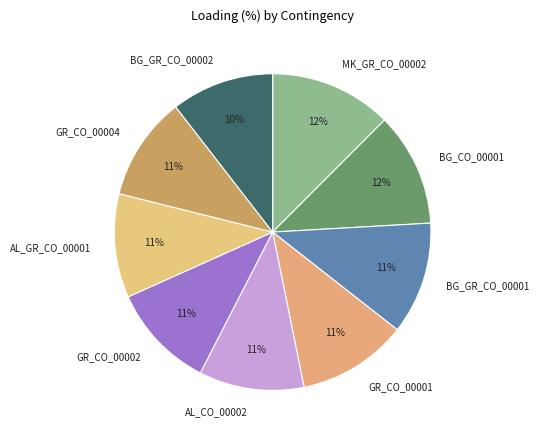

Is there a majority slice in this chart?

No